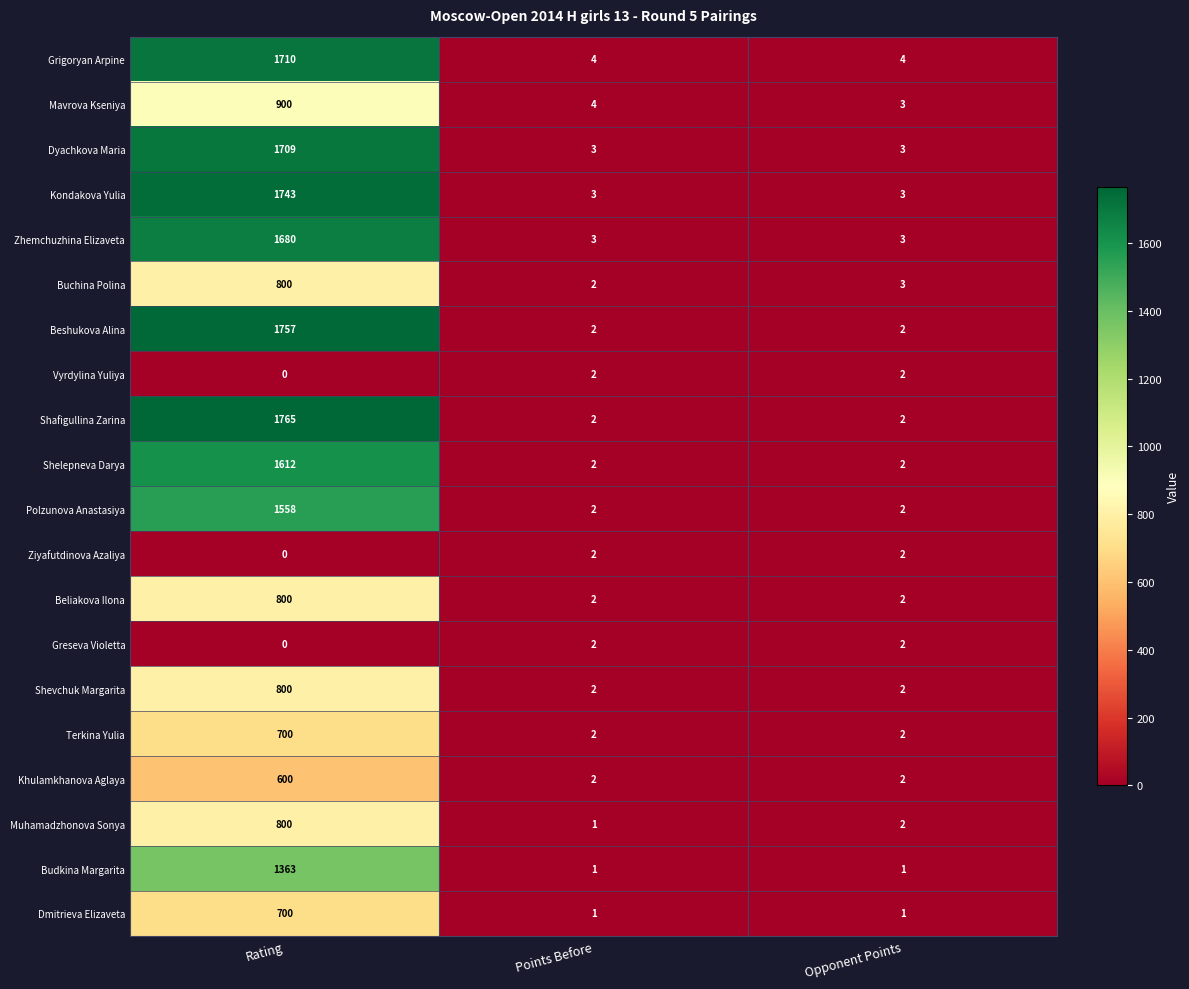

How many Kondakova Yulia values are between 3 and 1743?

3